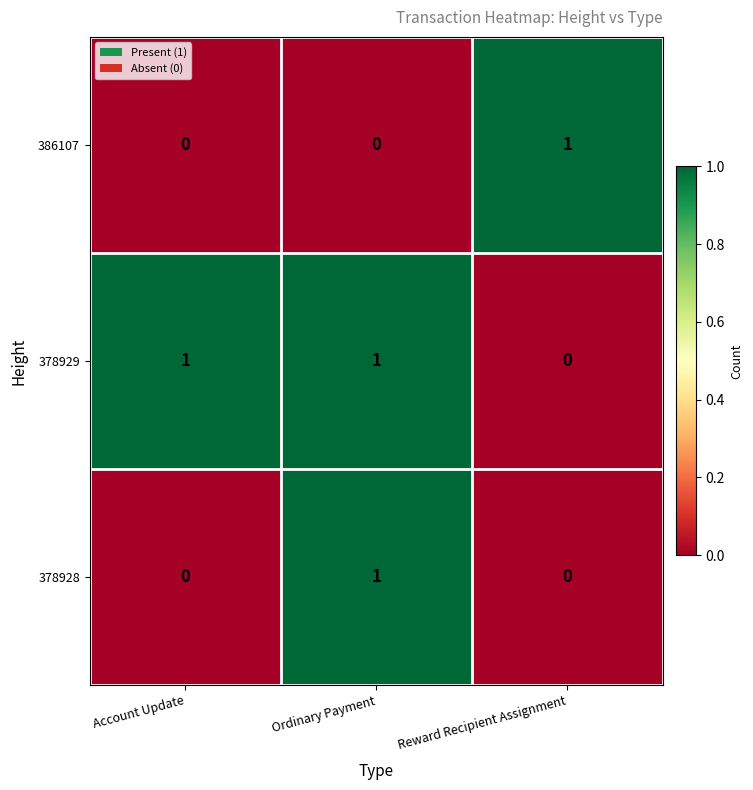

How many 378929 values are between 0 and 1?

3